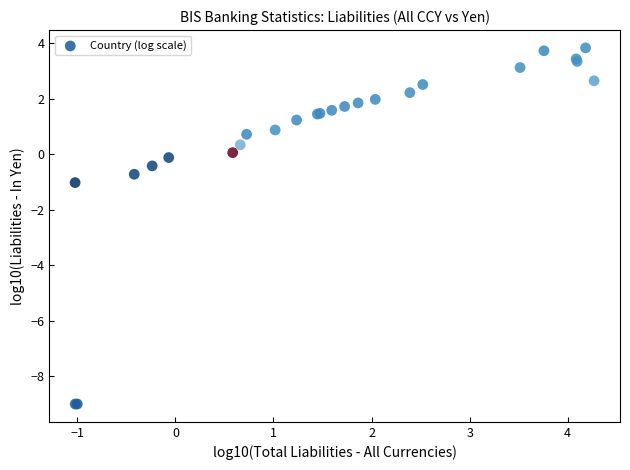

What Y value in the scatter plot is closest to -2?

-1.0